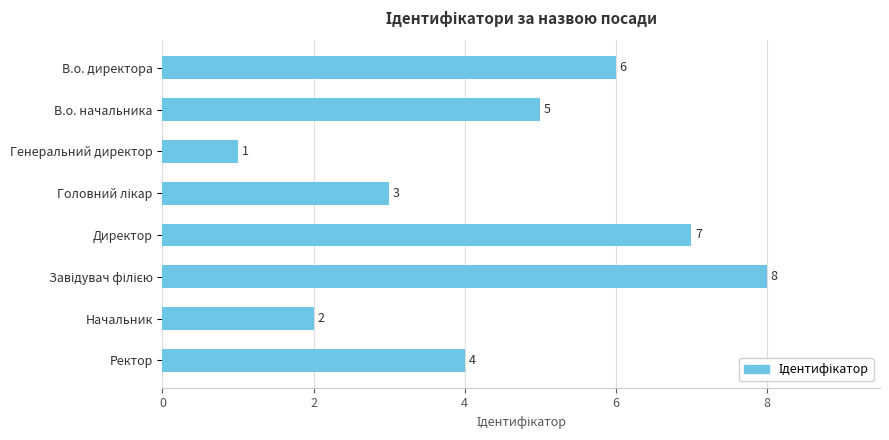

What is the difference between the second highest and second lowest values?

5